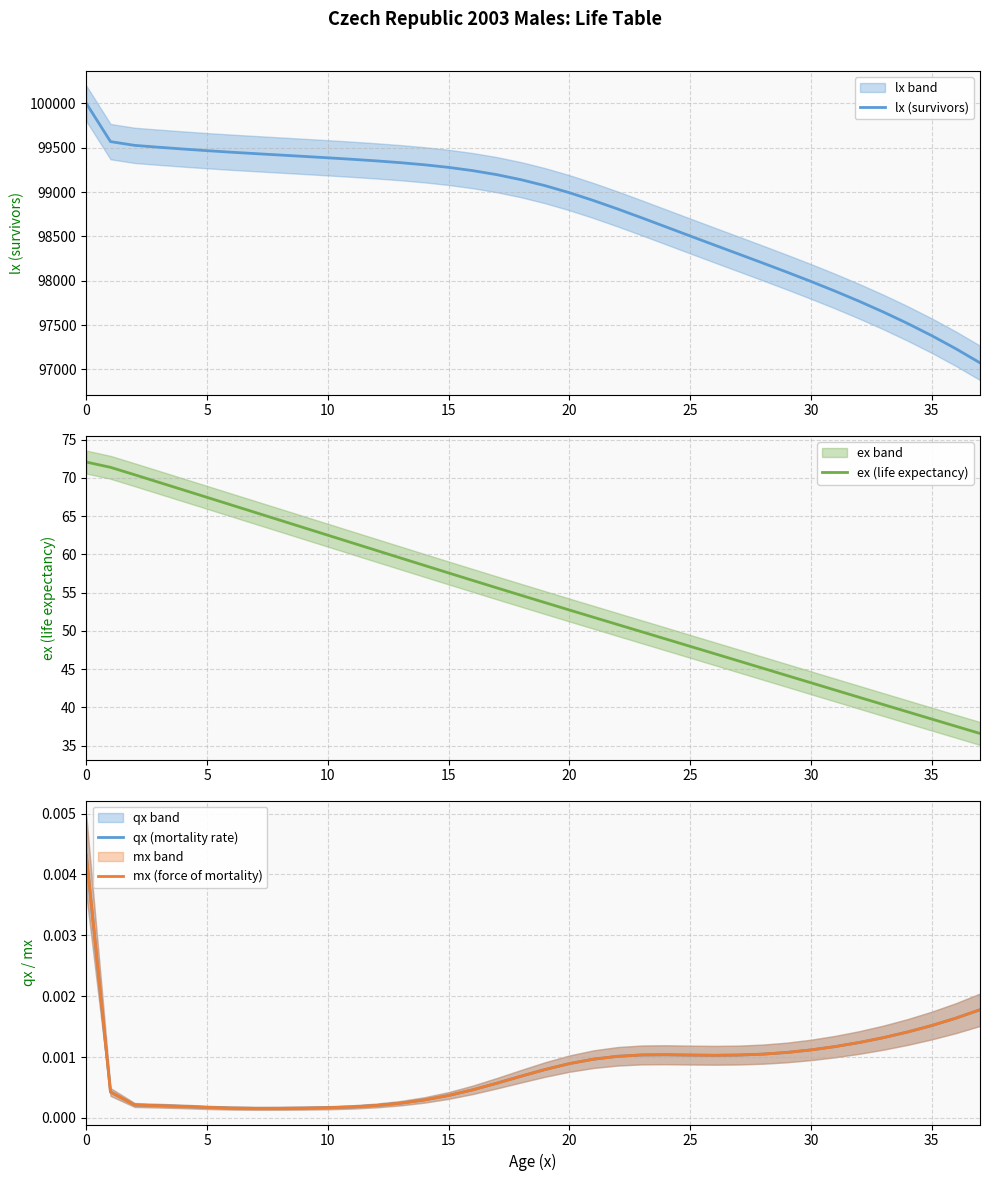

Which series has the widest spread of values?

lx (survivors)